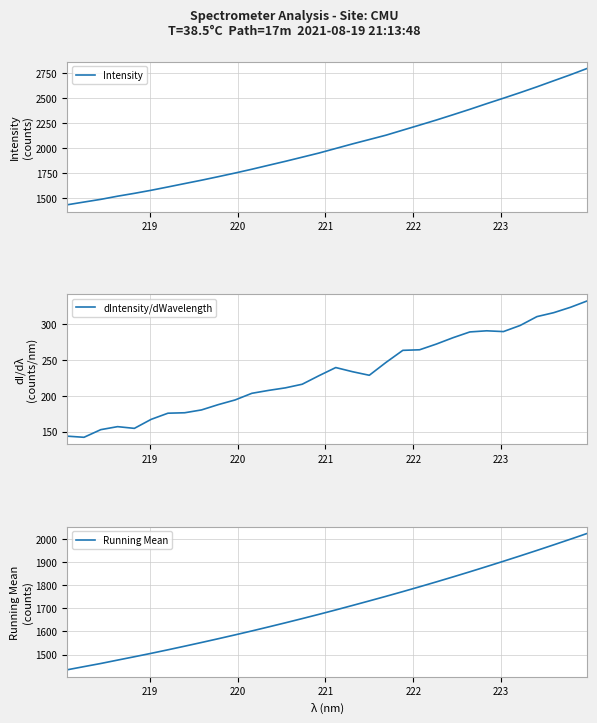

What is the maximum value for Intensity?

2795.6